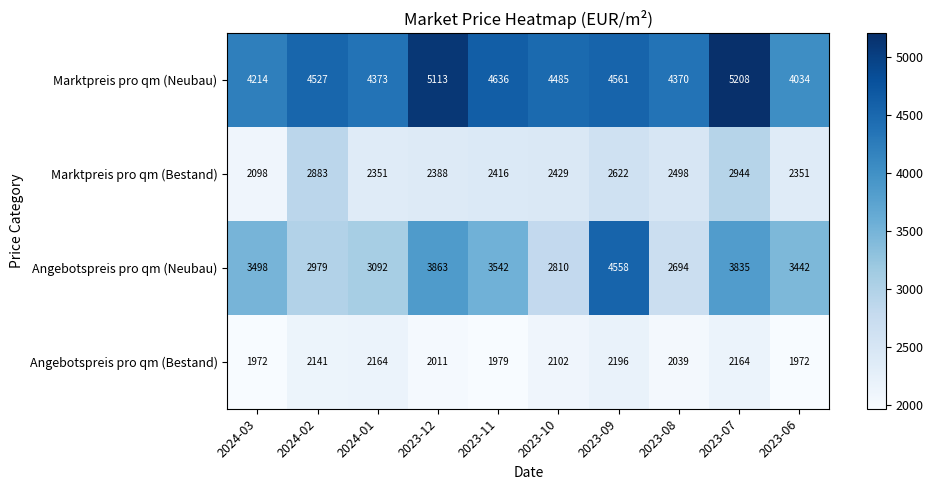

True or false: Marktpreis pro qm (Bestand) has a value of 759 at 2024-03.

False